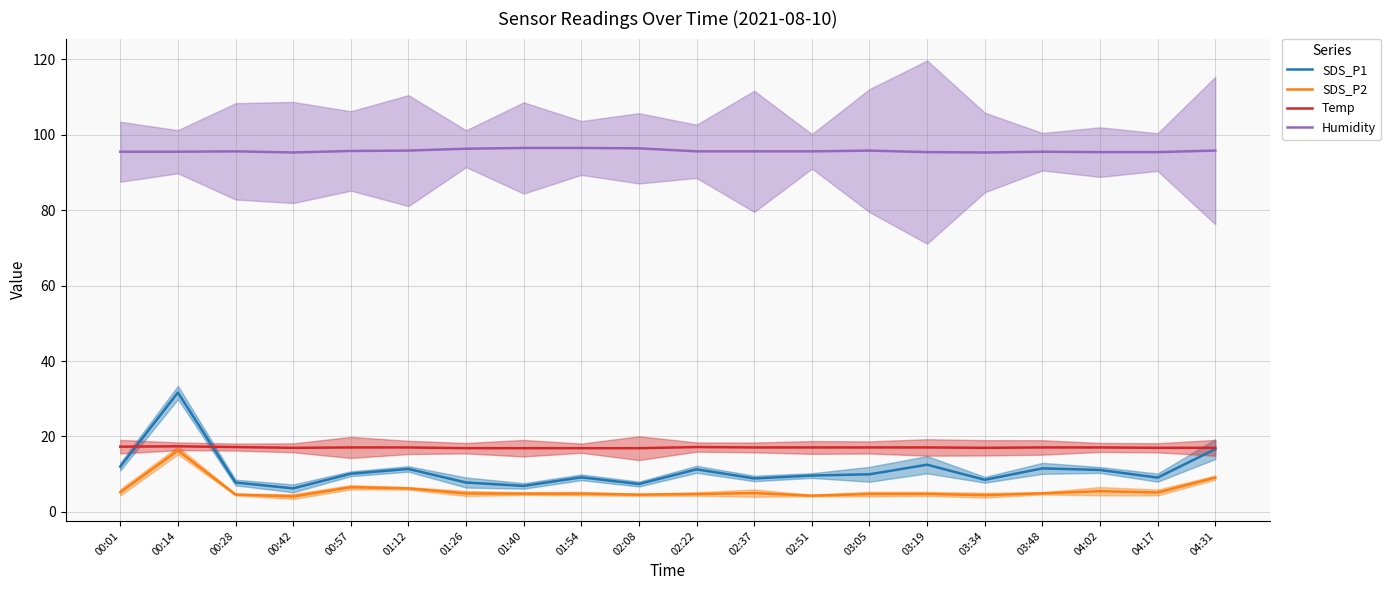

At which category is the sum across all series the highest?

00:14